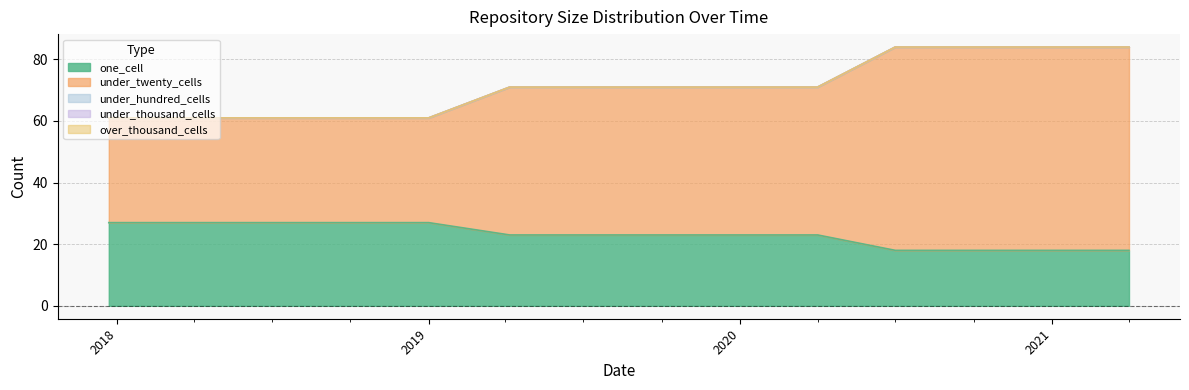

At which category is the sum across all series the highest?

2020-07-01